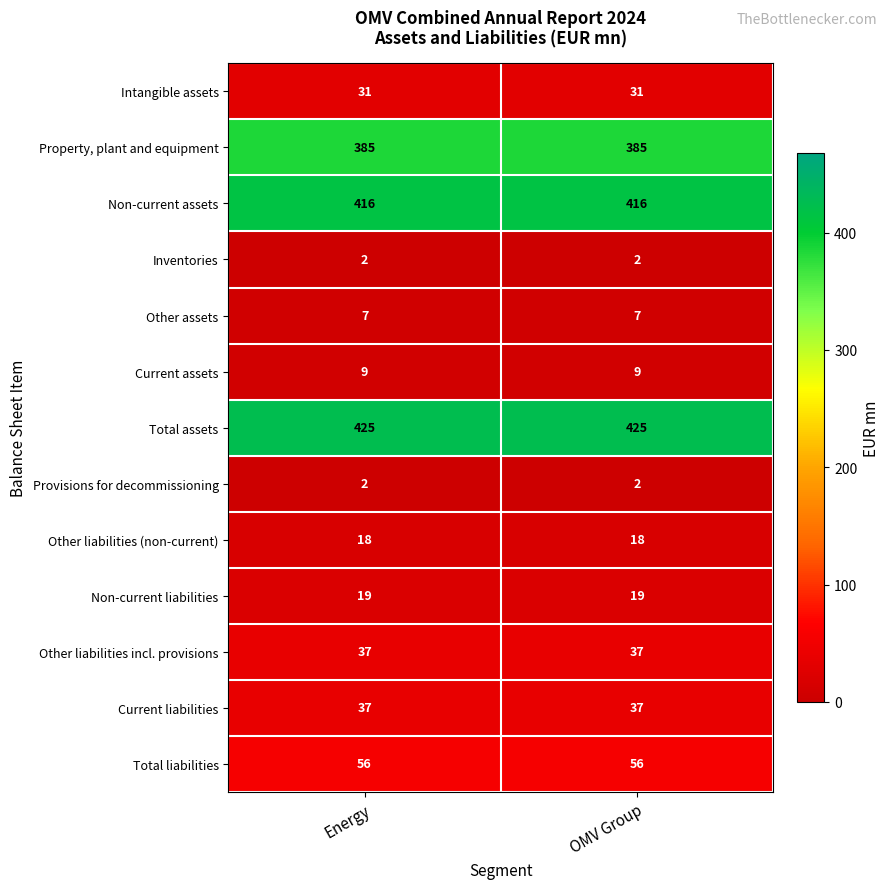

What is the smallest value displayed?

2